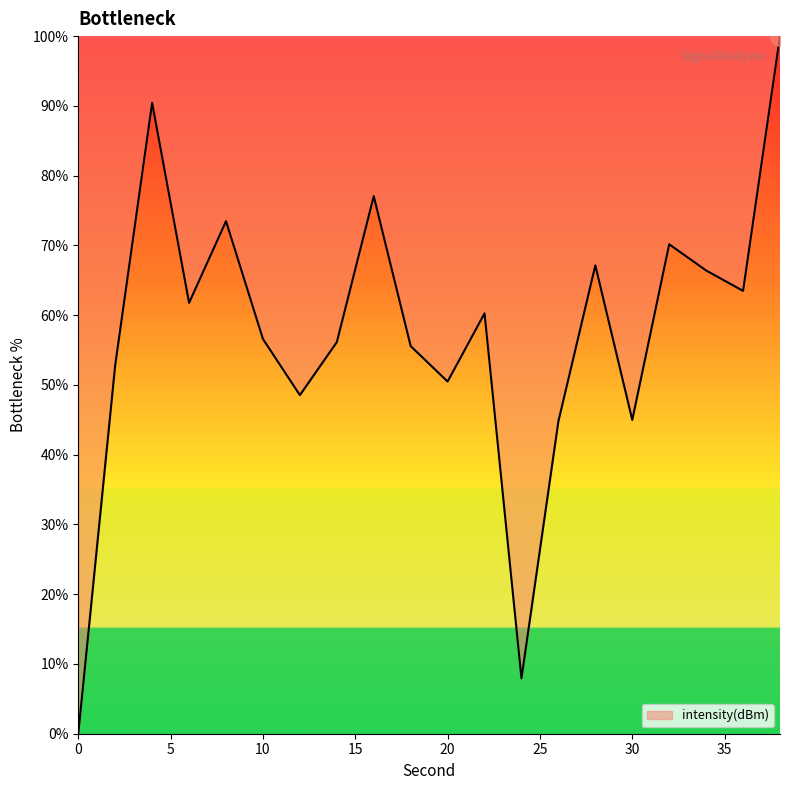

Count the number of data series in this chart.

1